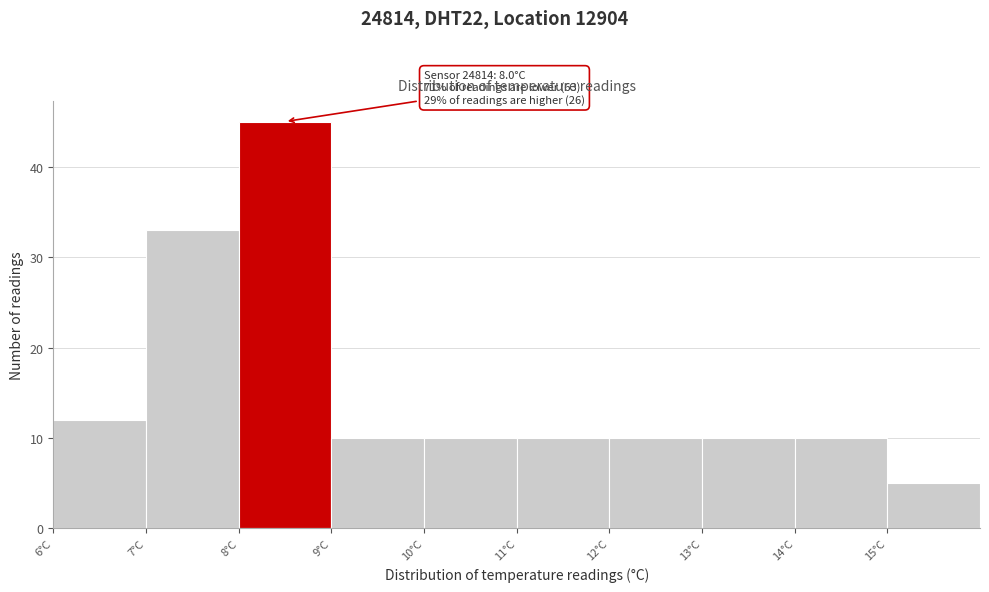

Which range on the x-axis has the tallest bar?

8 to 9